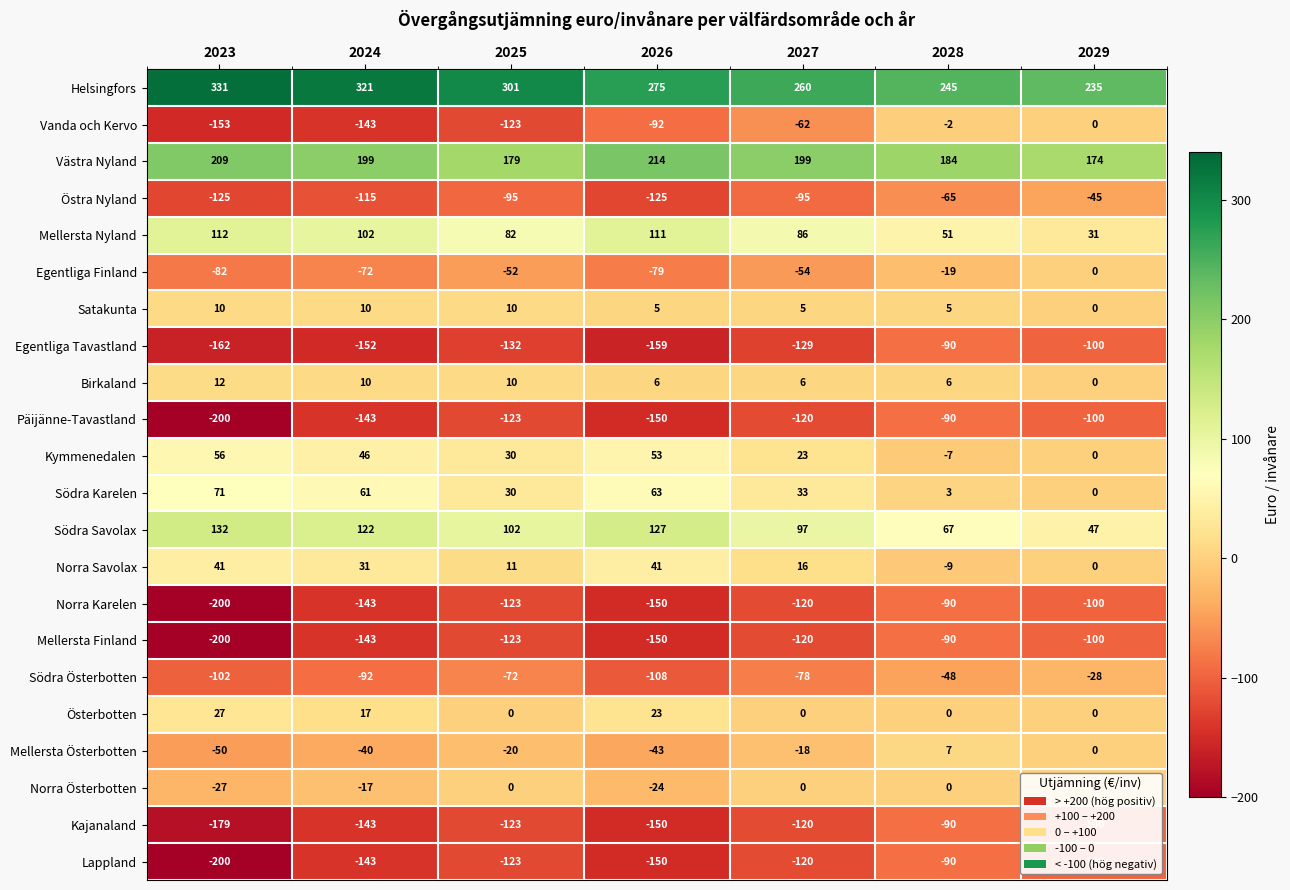

How many values in the Lappland series exceed -123?

3